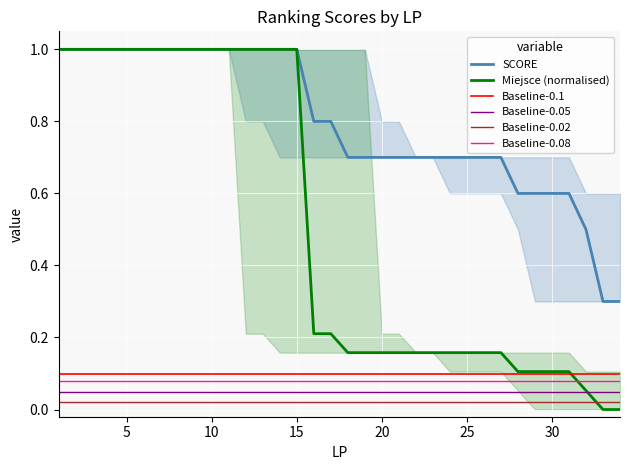

True or false: Baseline-0.08 and Baseline-0.1 intersect in this chart.

False